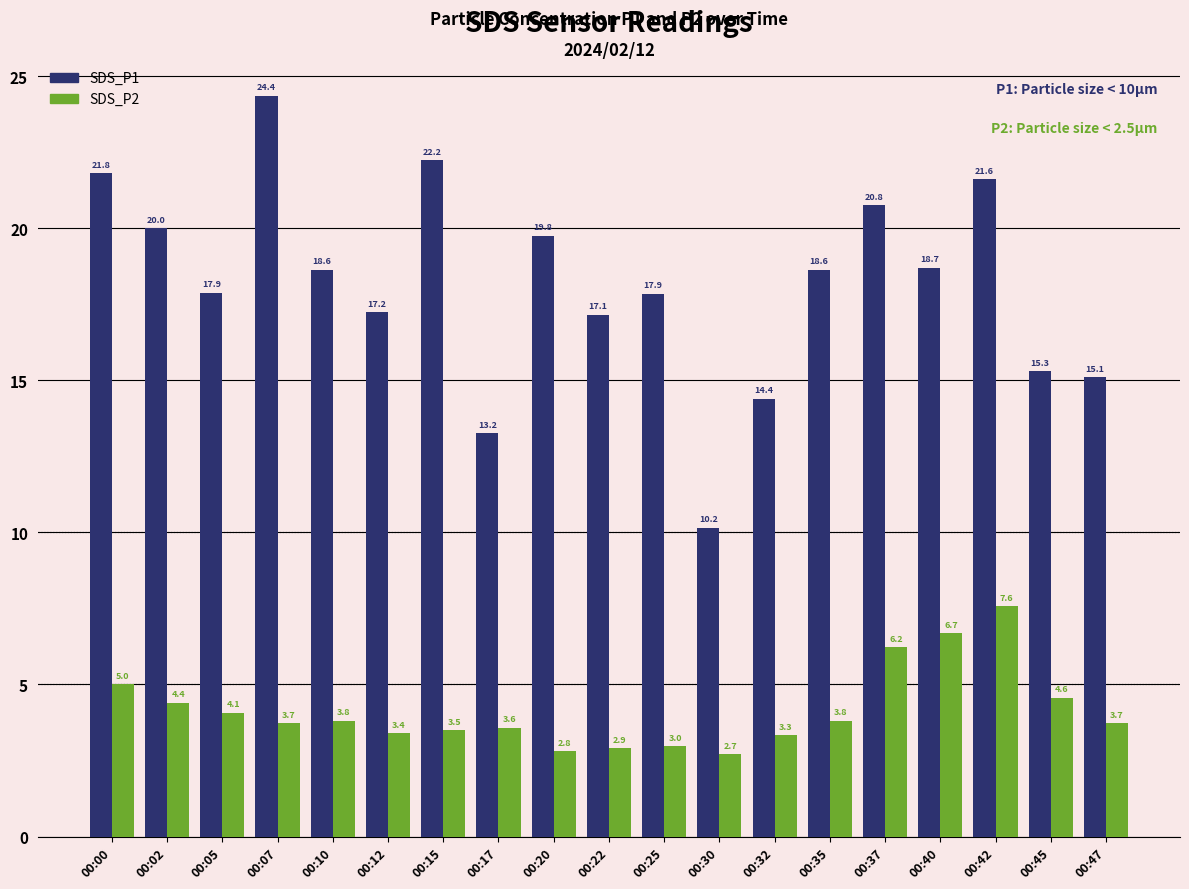

Which category has the highest value in the SDS_P1 series?

00:07